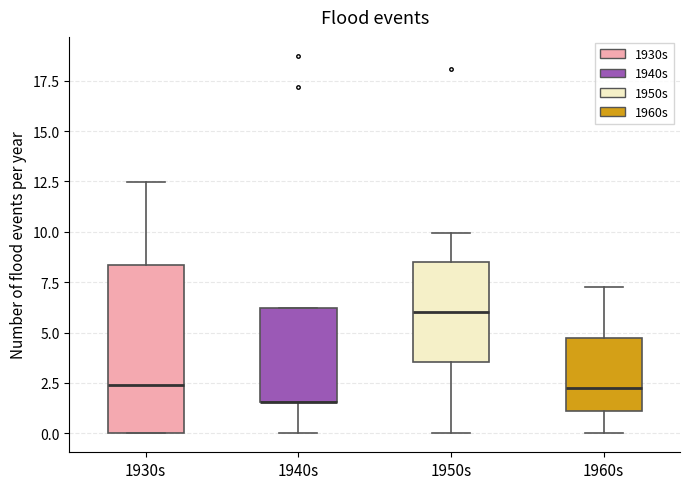

Reading left to right, transcribe this box plot: for each box, give where its median line is, the range the box spans, and where its two whiskers end, as read against the y-axis. The values are not printed on the chart, so give them approximately, as read against the axis.

1930s: median 2.5, box 0.0 to 8.5, whiskers 0.0 to 12.5
1940s: median 1.5 (drawn on the box's lower edge), box 1.5 to 6.0, whiskers 0.0 to 6.0
1950s: median 6.0, box 3.5 to 8.5, whiskers 0.0 to 10.0
1960s: median 2.0, box 1.0 to 4.5, whiskers 0.0 to 7.0